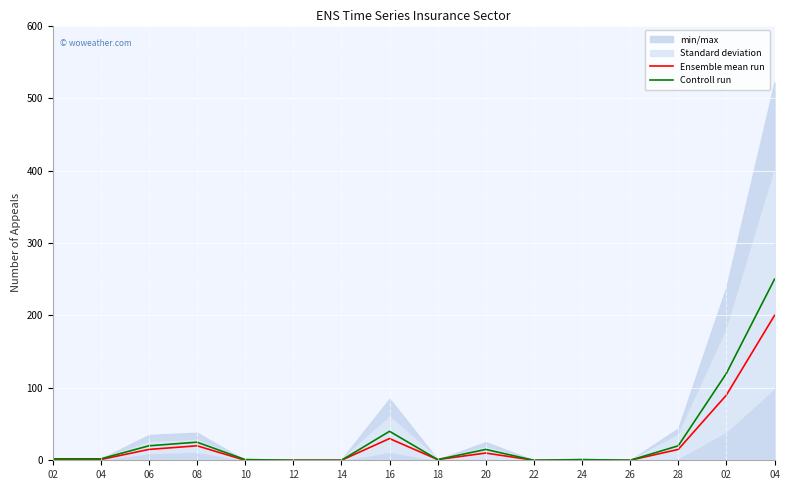

How many positive values does the Ensemble mean run series have?

10